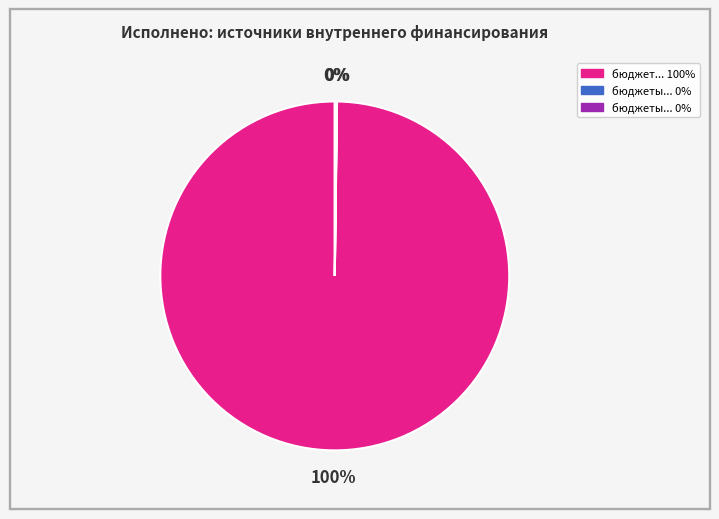

Is there a majority slice in this chart?

Yes